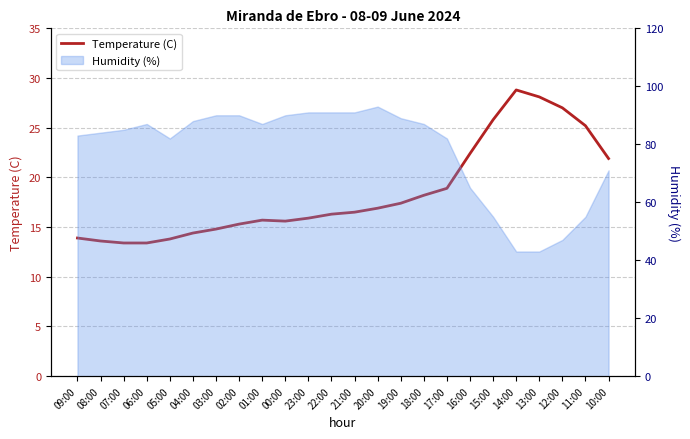

The value at 22:00 is 16.3. True or false?

True